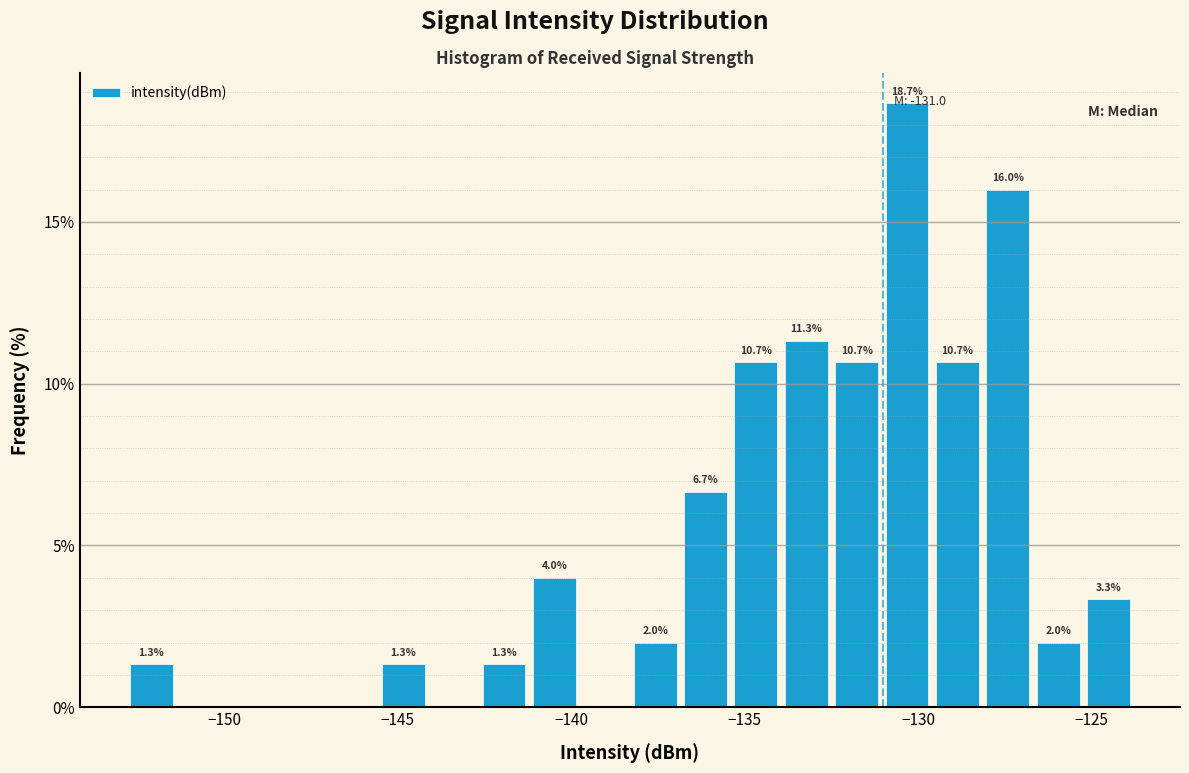

Around what value on the x-axis is the tallest bar? Give the approximate position of its centre, as read against the axis.

-130.5